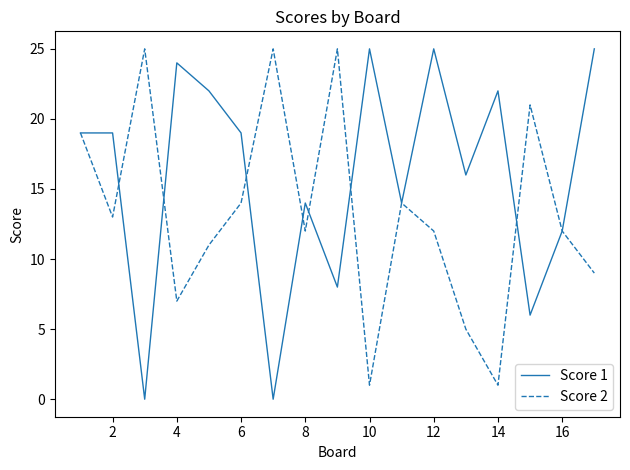

True or false: Score 1 and Score 2 cross at least once.

True